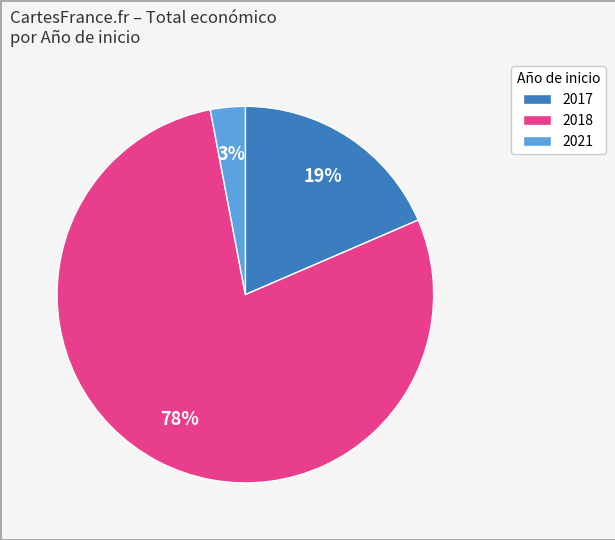

Is it true that 2018 is 70% of the pie?

False